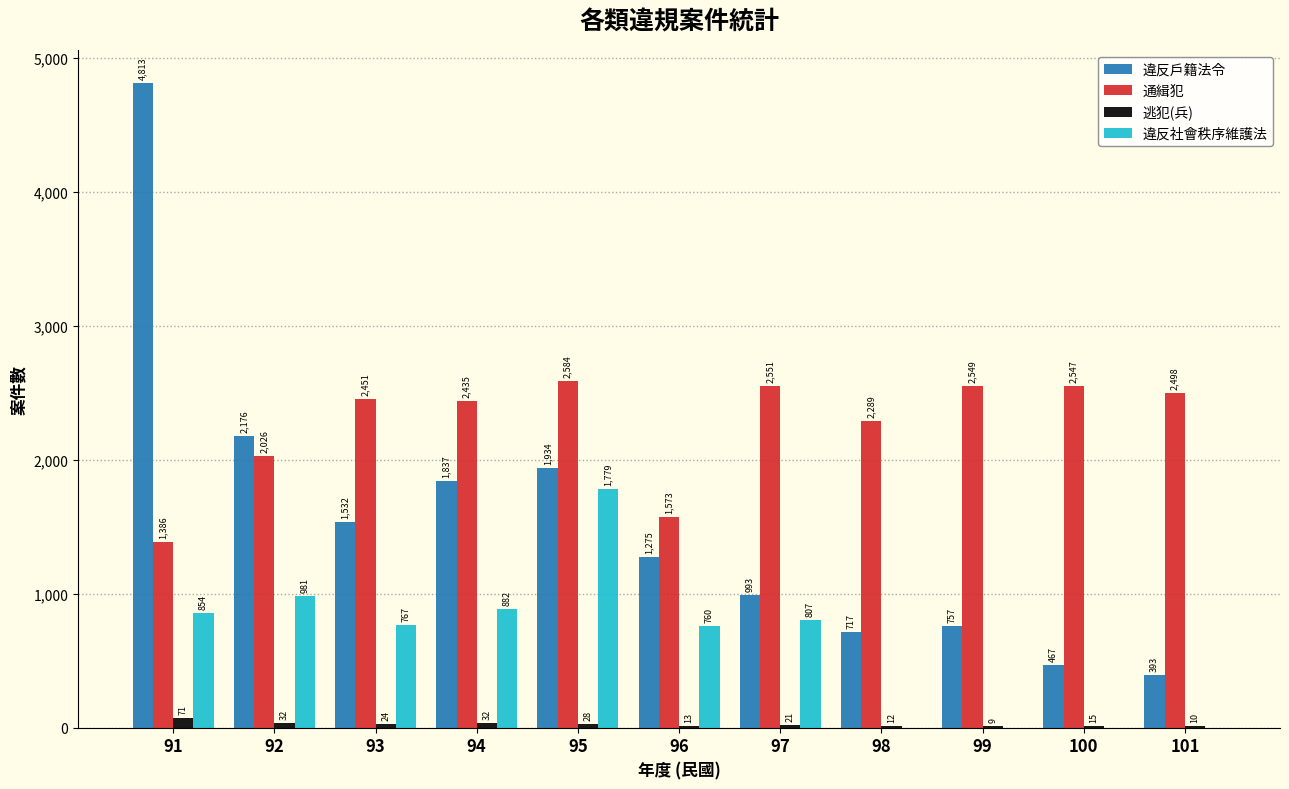

The value of 通緝犯 at 92 is 1052. True or false?

False